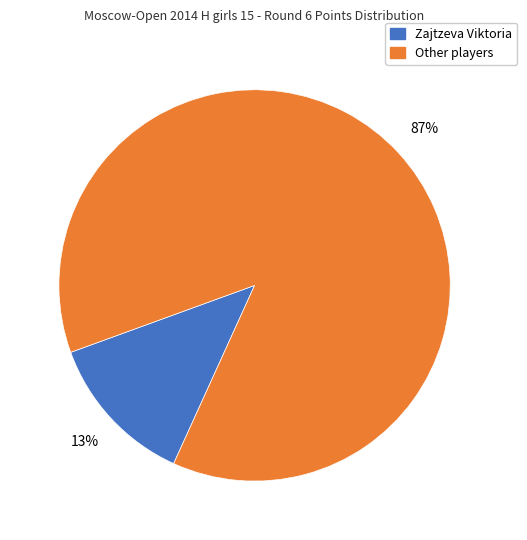

How many slices are in this pie chart?

2